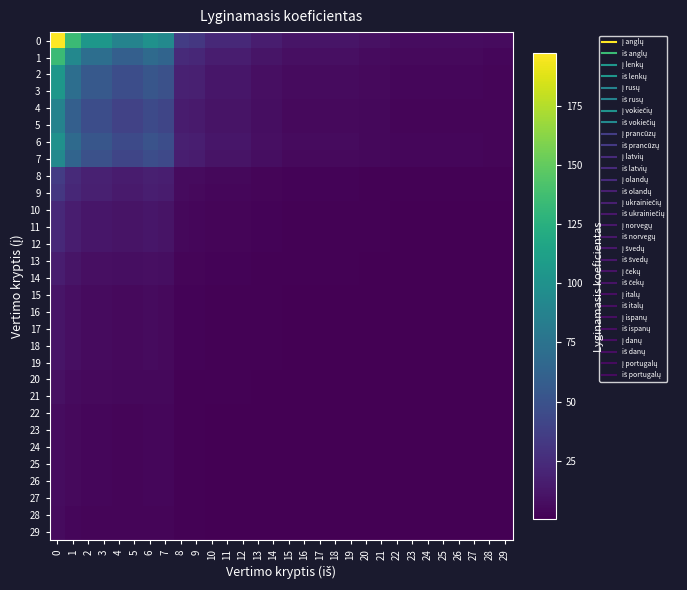

What is the spread (max minus min) of values at 12?

22.5